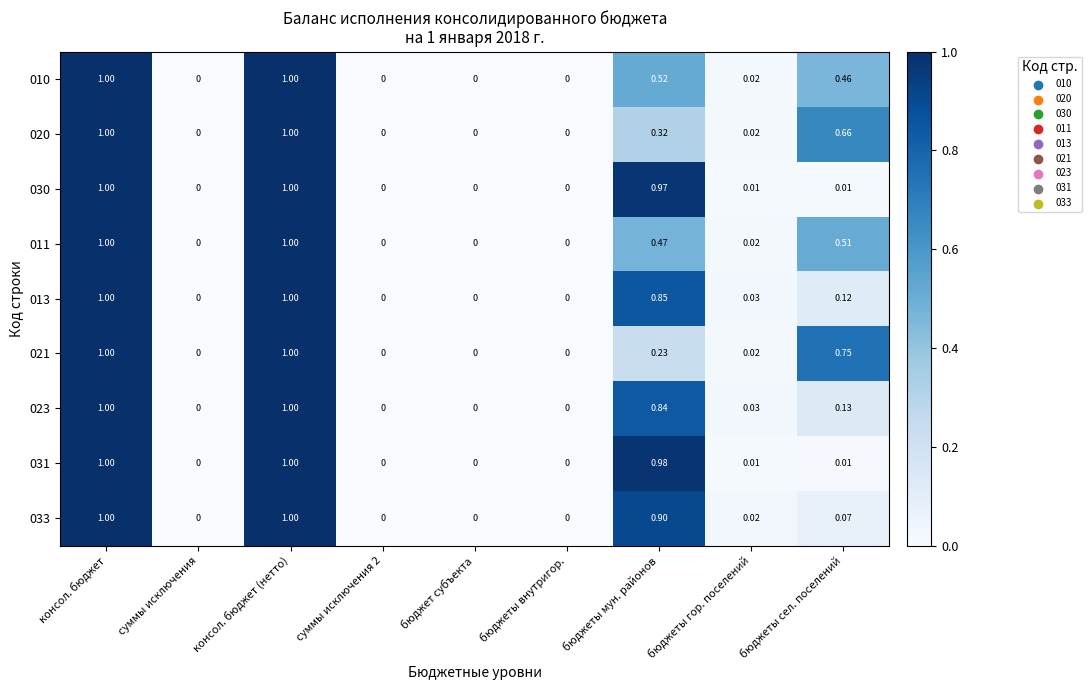

Is the value of 013 at бюджеты мун. районов greater than the value of 021 at консол. бюджет (нетто)?

No